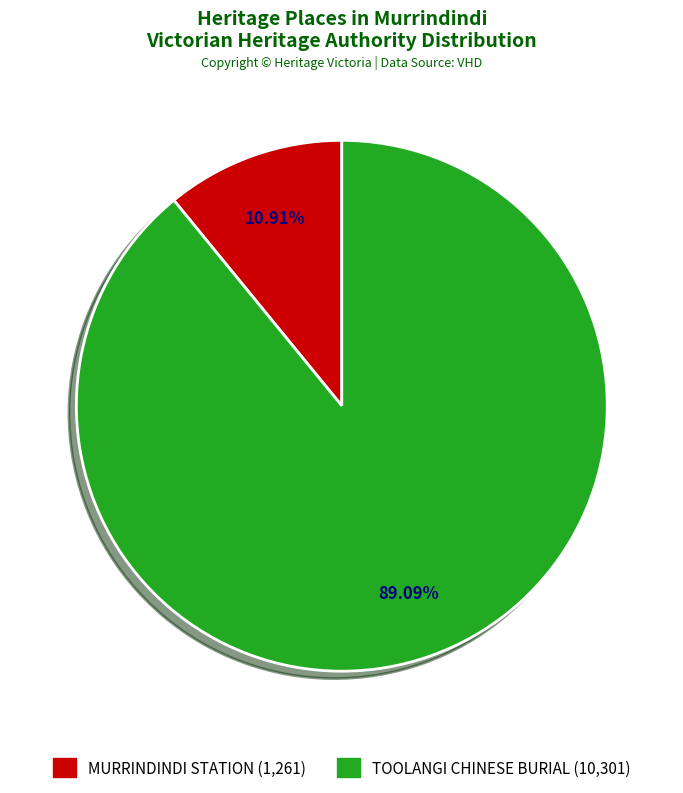

How many slices are in this pie chart?

2